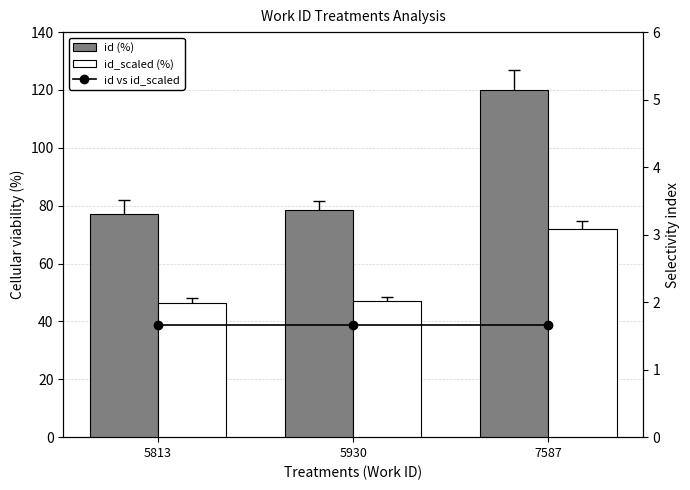

Reading left to right, list all the values displayed in this chart.

id (%): 77.0	78.5	120.0
id_scaled (%): 46.2	47.1	72.0
id vs id_scaled: 1.7	1.7	1.7